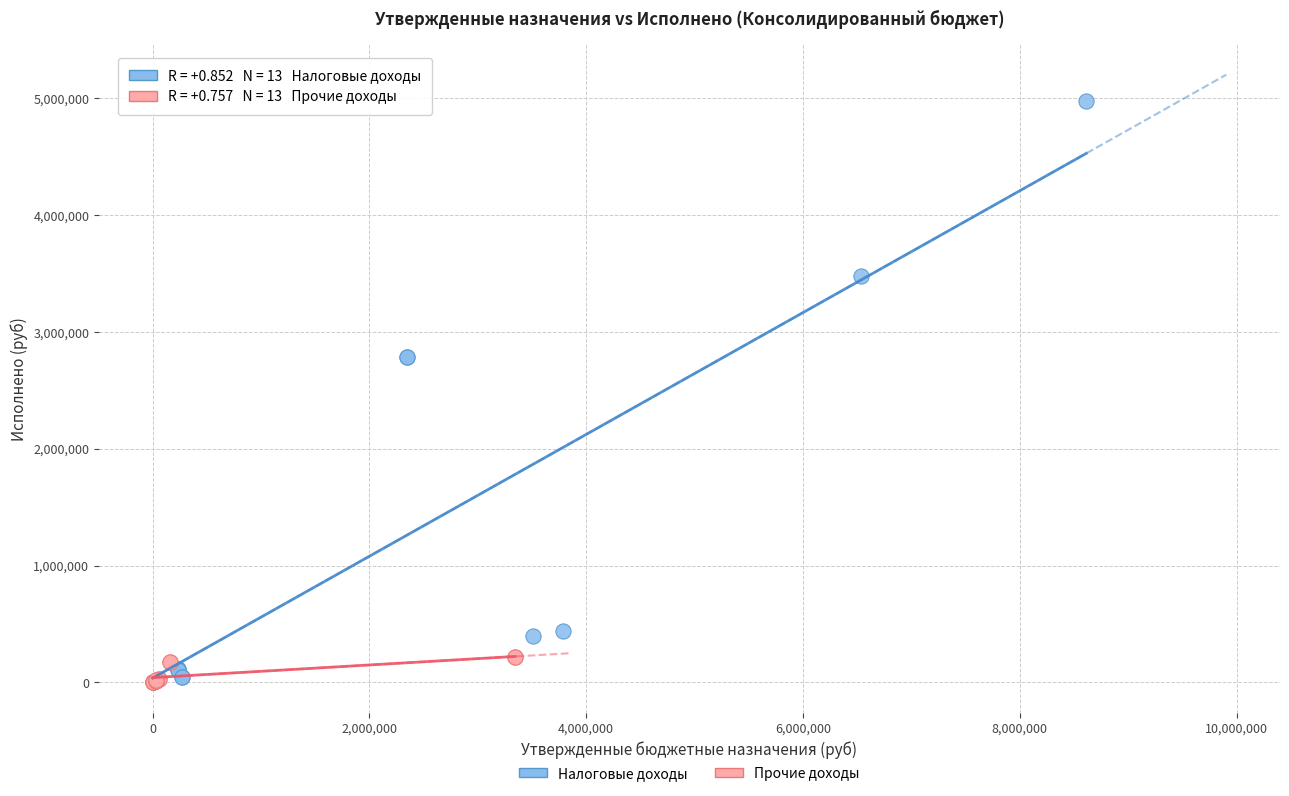

Which series has the widest spread of Y values?

Налоговые доходы